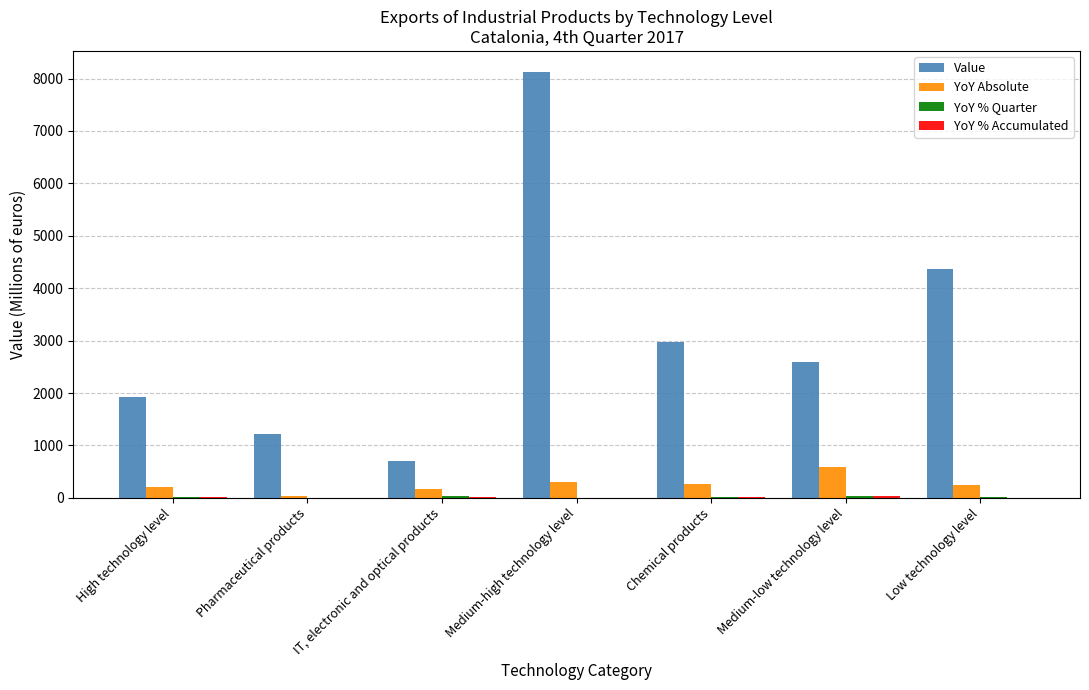

What is the maximum value shown in the chart?

8121.2